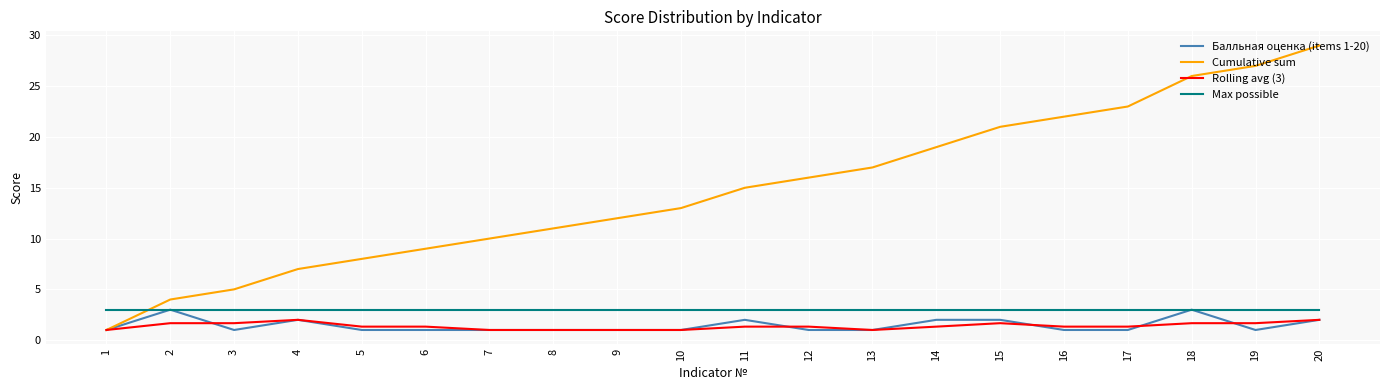

What is the minimum value shown in the chart?

1.0